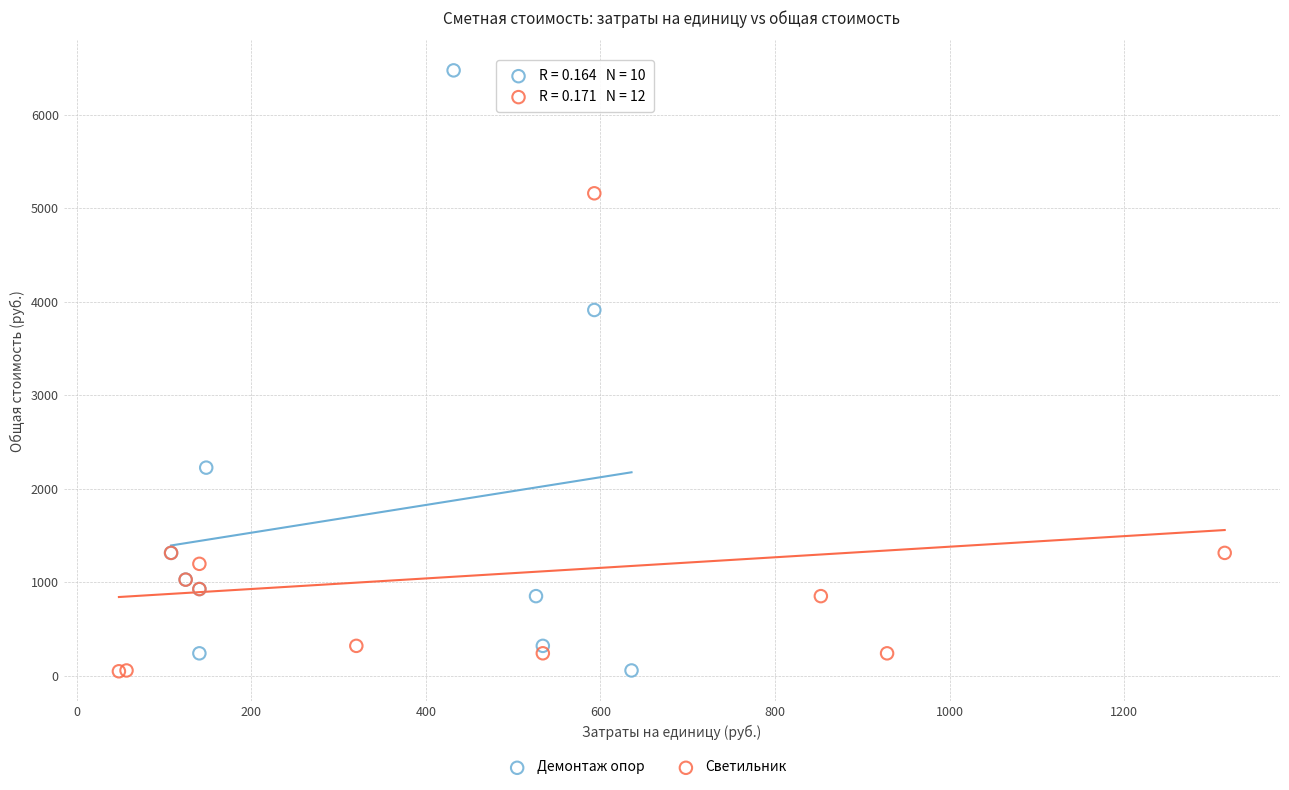

Which series contains the highest Y value?

Демонтаж опор